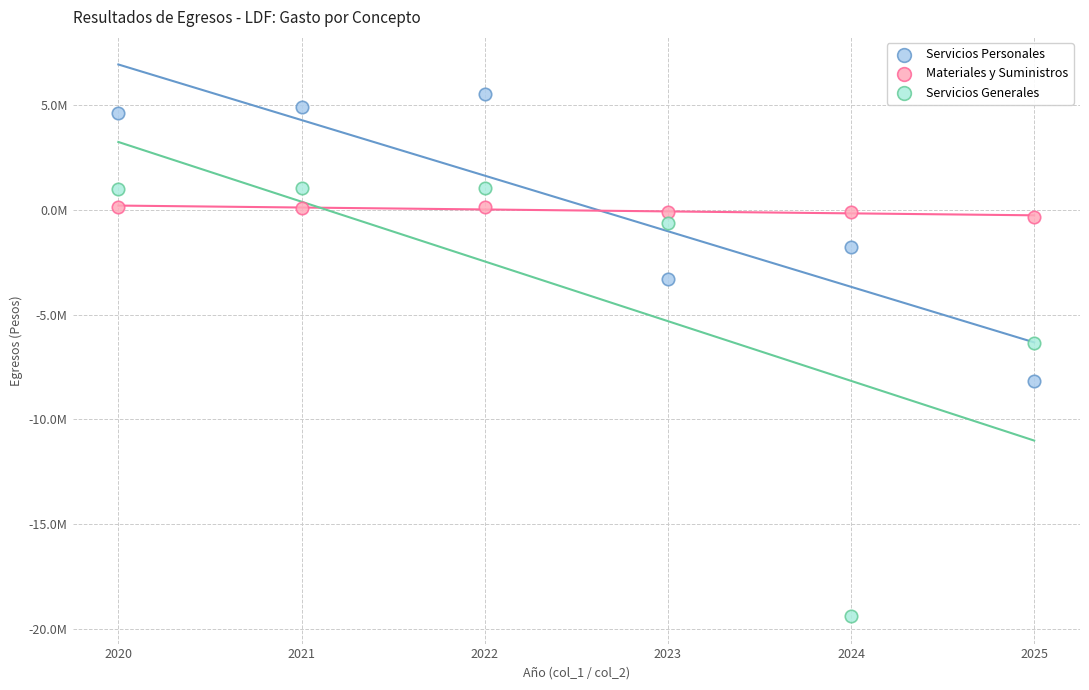

Which series has the widest spread of Y values?

Servicios Generales